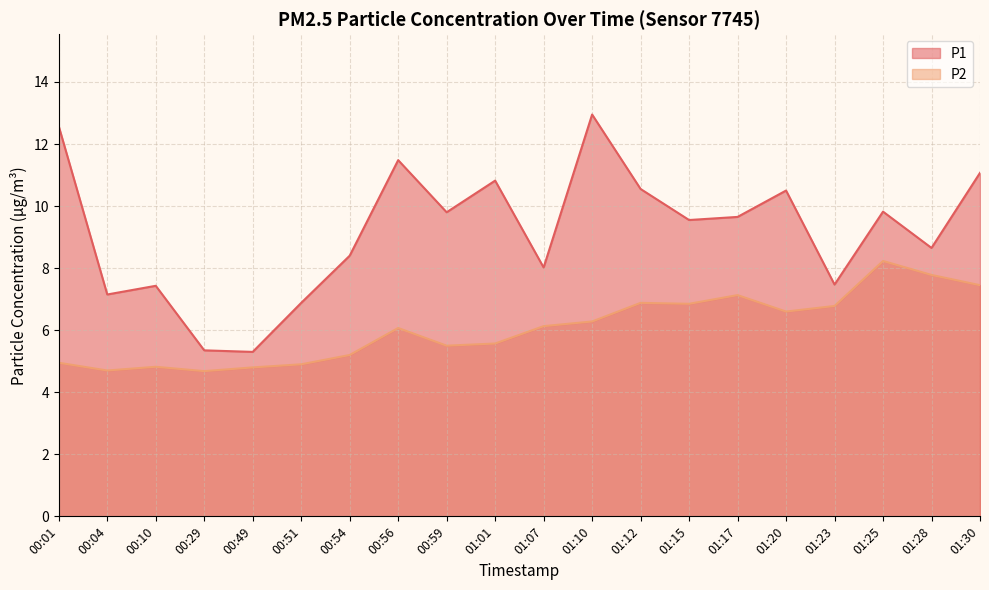

True or false: P2 and P1 cross at least once.

False